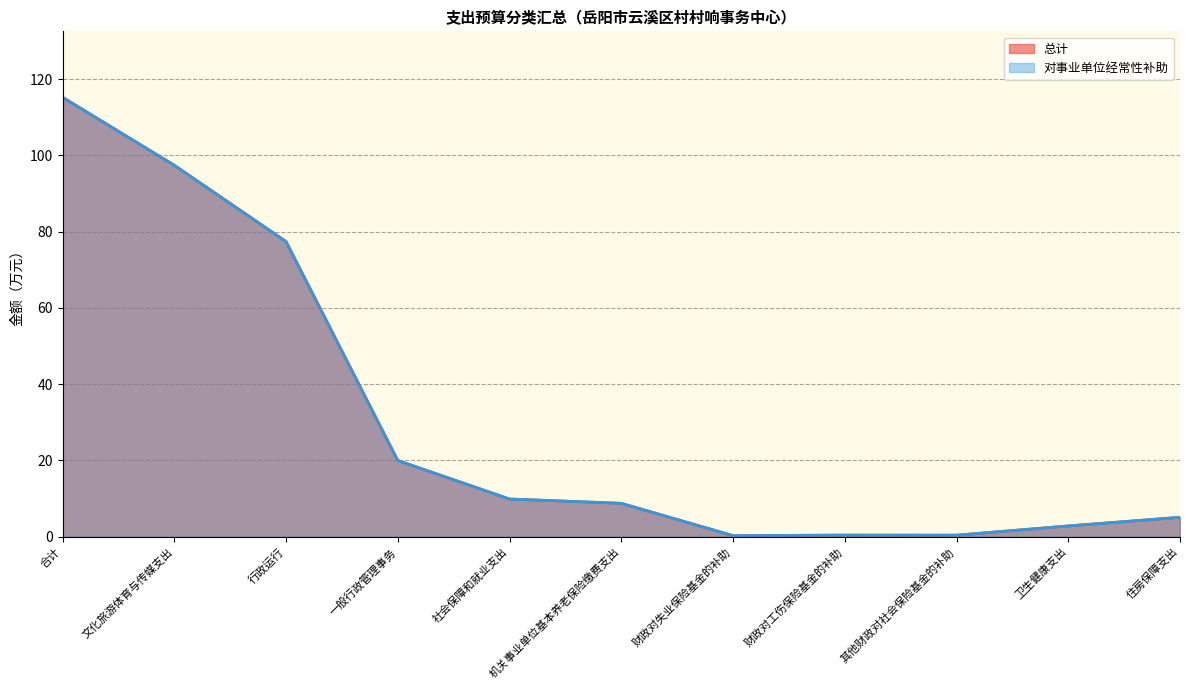

True or false: 对事业单位经常性补助 and 总计 cross at least once.

False